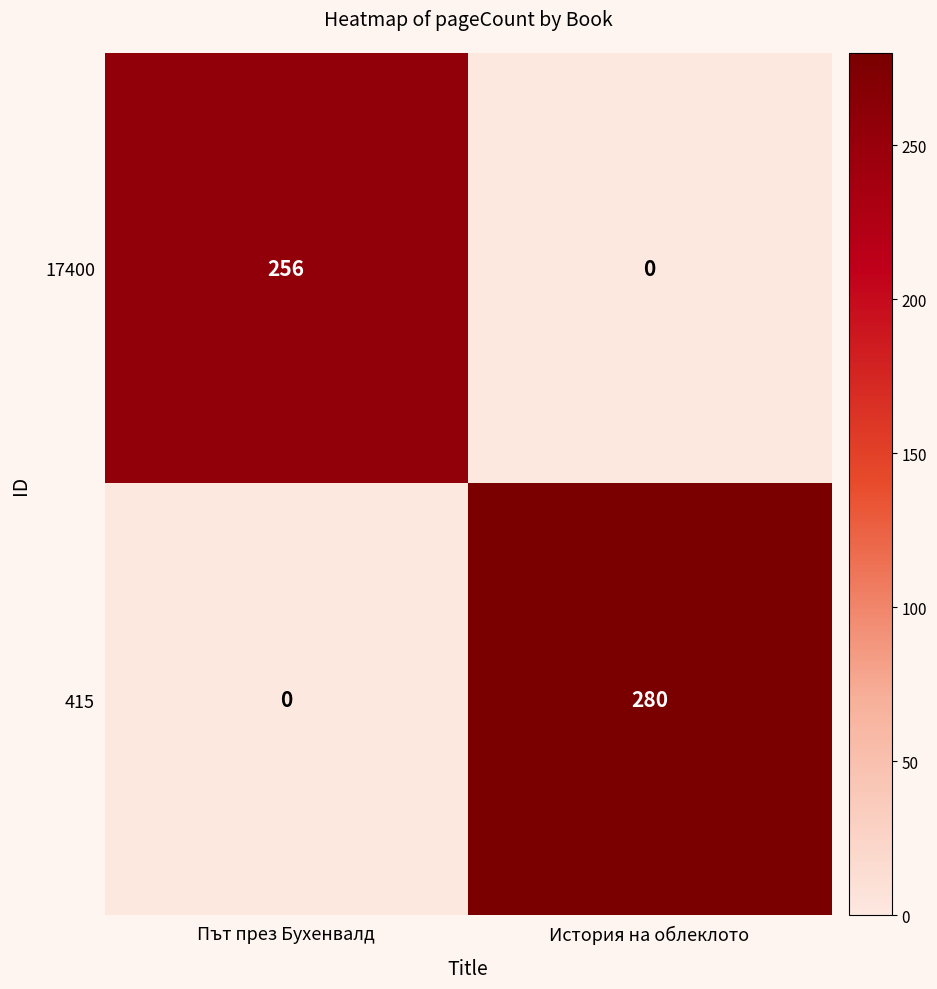

At История на облеклото, list the series in order from smallest to largest.

17400, 415